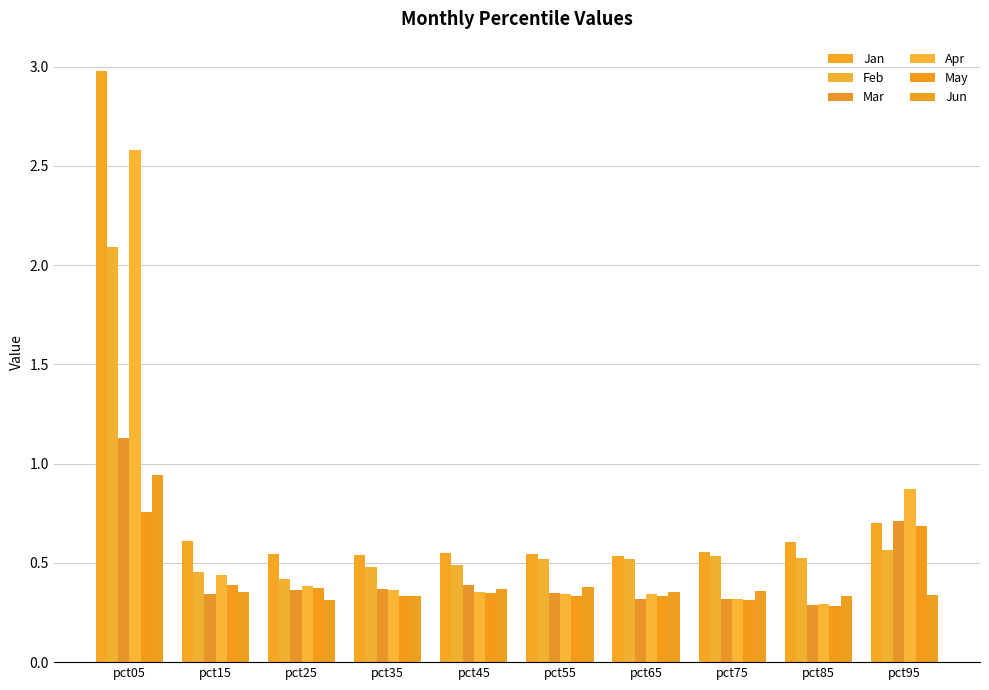

How many bars are there in each group?

6